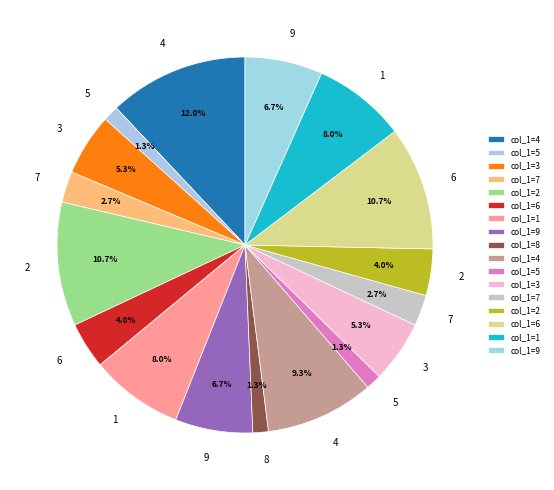

Count the number of slices in the pie.

17